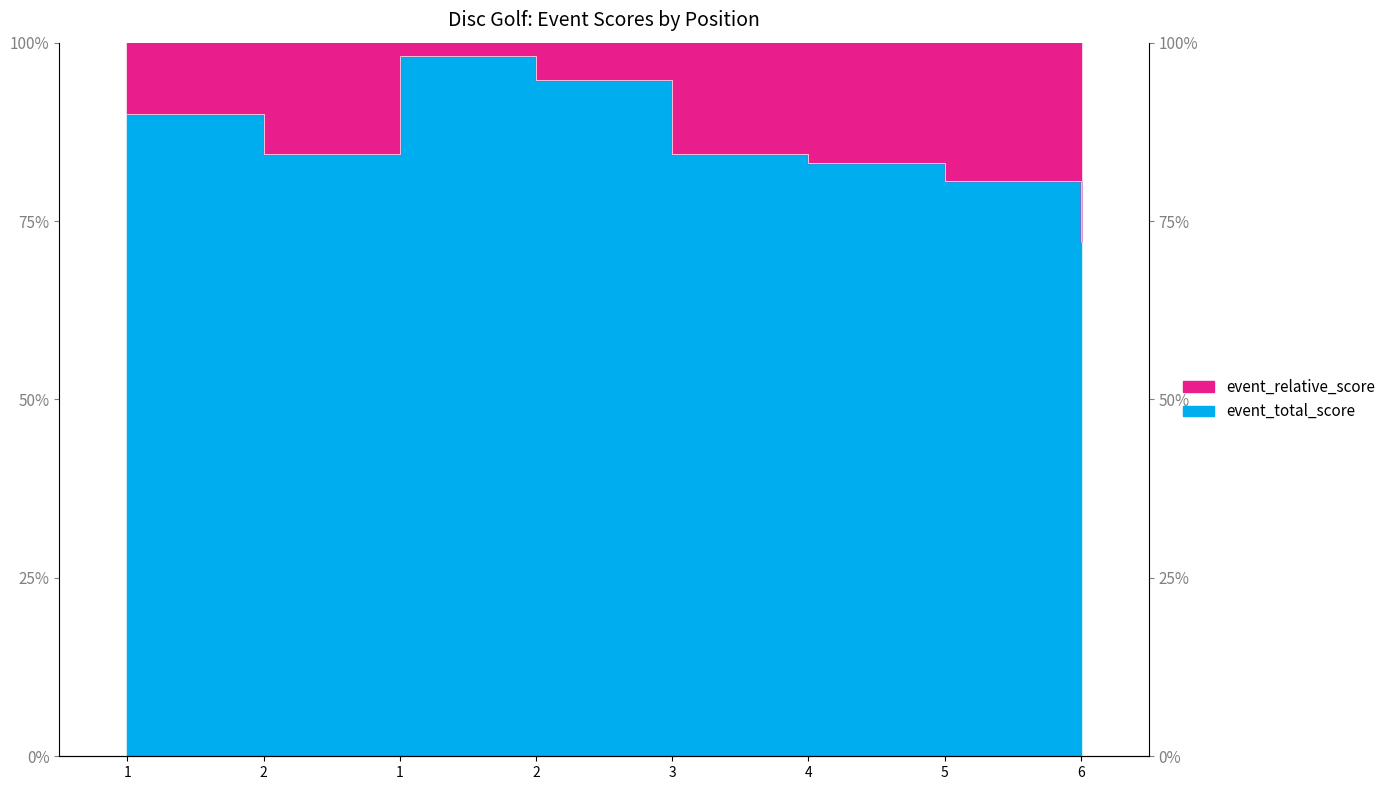

What is the average value?

85.9